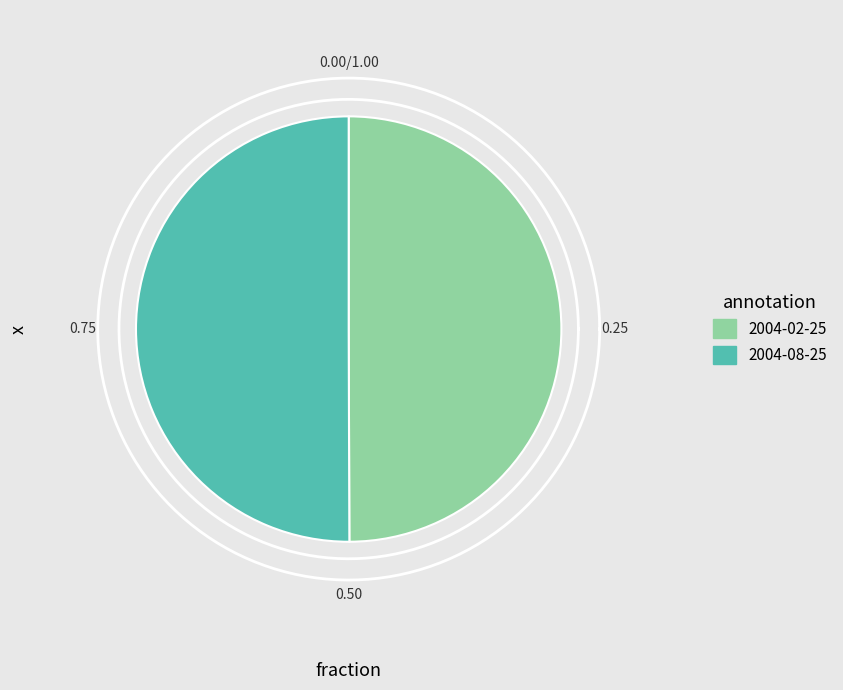

What is the majority slice?

2004-08-25